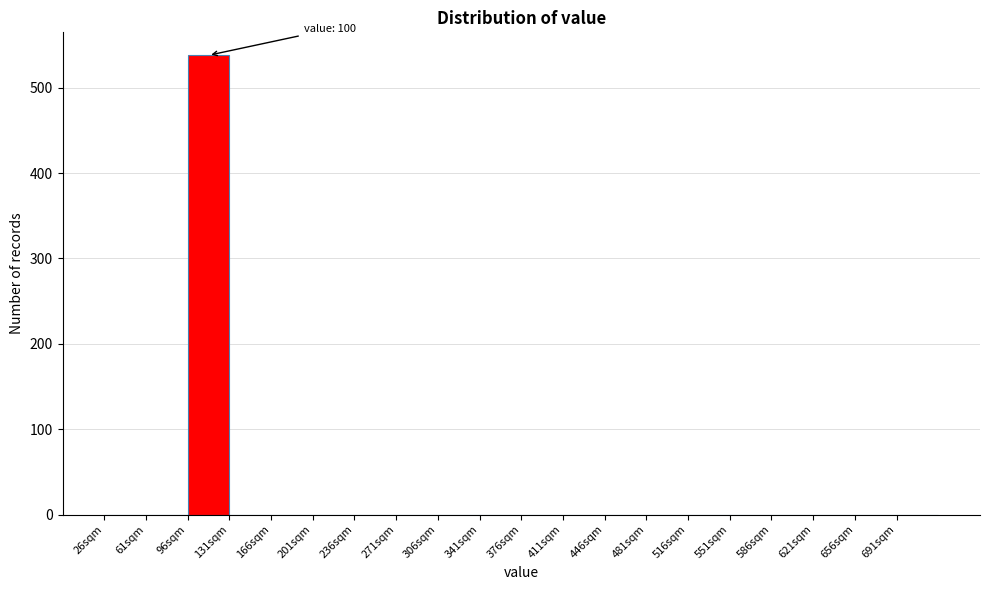

Which range on the x-axis has the tallest bar?

96 to 131